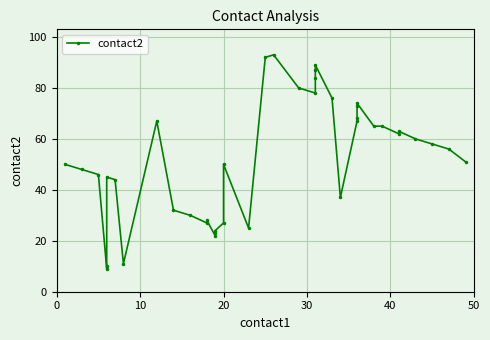

What is the greatest value displayed?

93